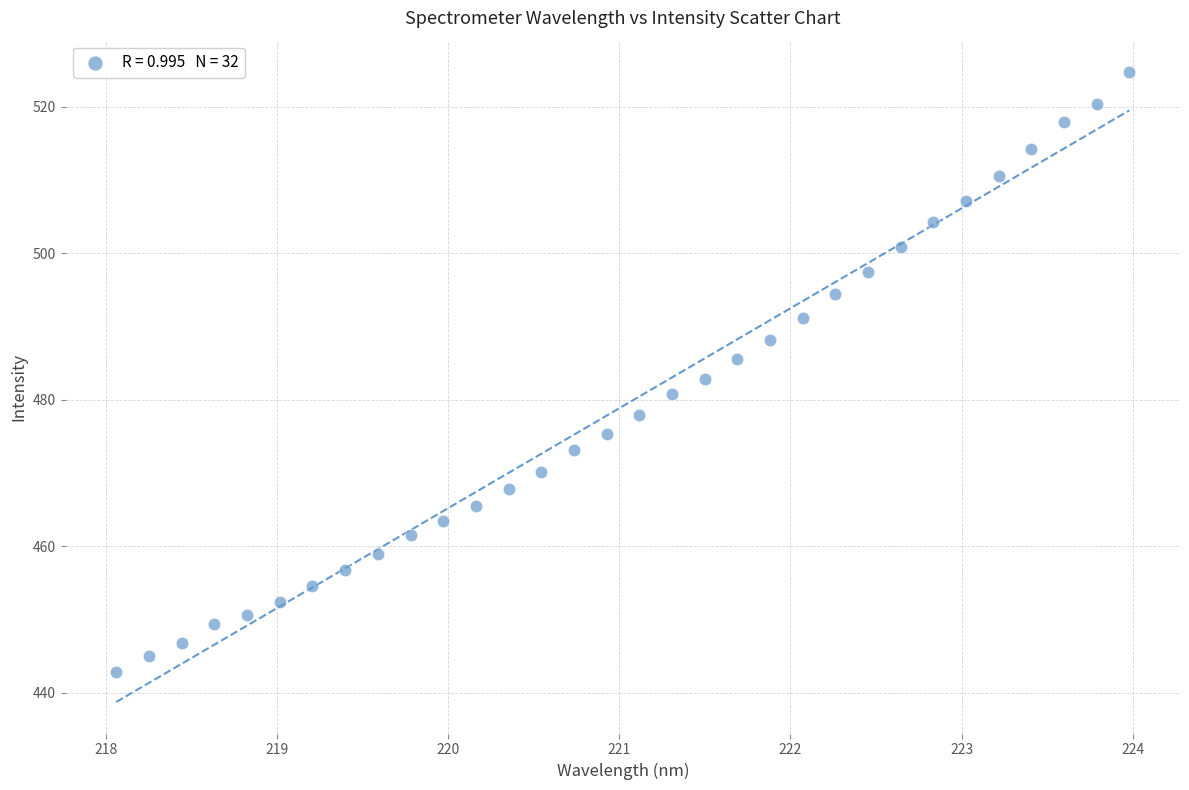

What is the range of X values (max minus min)?

5.9